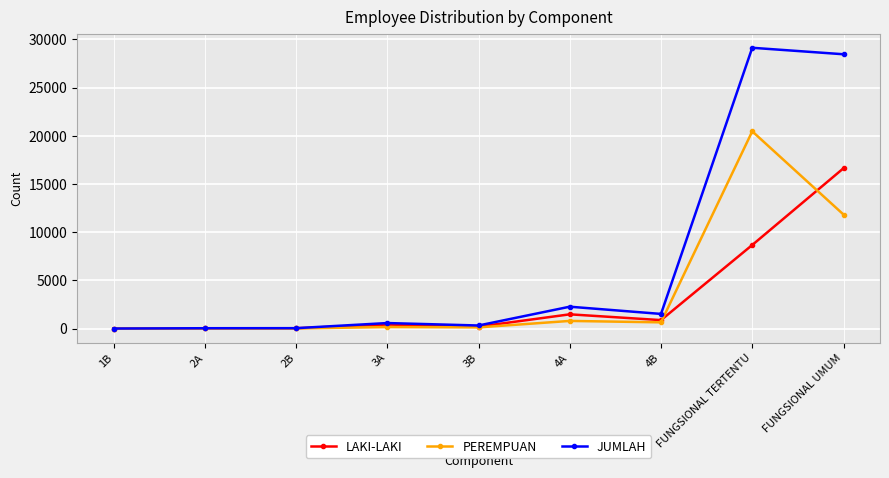

Which series ends up on top after the final intersection of LAKI-LAKI and PEREMPUAN?

LAKI-LAKI